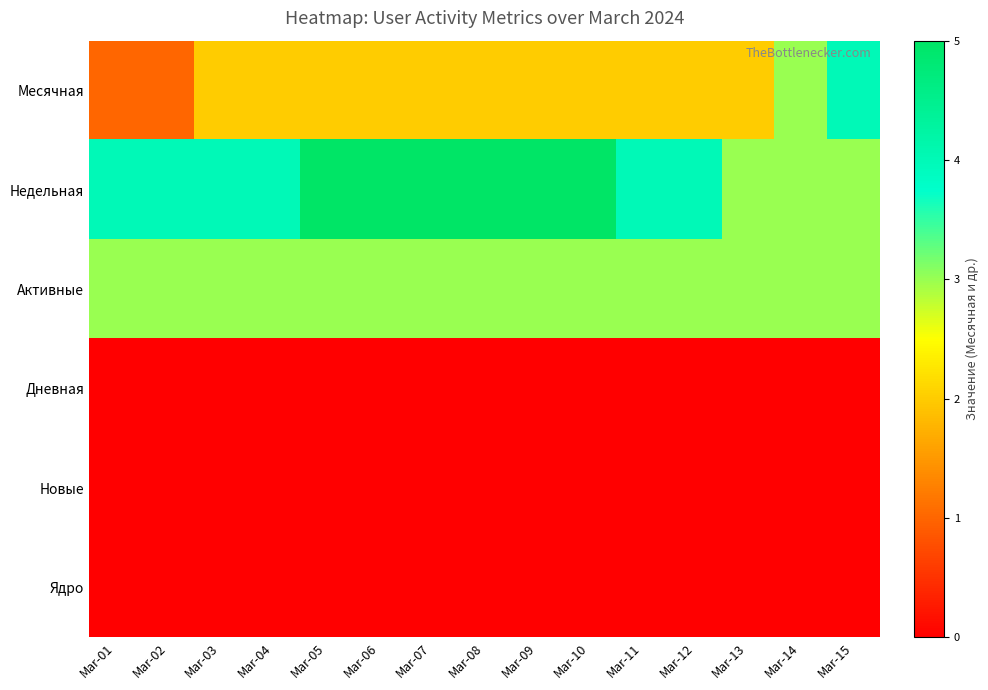

Reading right to left, extract all data points from this chart.

Месячная: Mar-15=4	Mar-14=3	Mar-13=2	Mar-12=2	Mar-11=2	Mar-10=2	Mar-09=2	Mar-08=2	Mar-07=2	Mar-06=2	Mar-05=2	Mar-04=2	Mar-03=2	Mar-02=1	Mar-01=1
Недельная: Mar-15=3	Mar-14=3	Mar-13=3	Mar-12=4	Mar-11=4	Mar-10=5	Mar-09=5	Mar-08=5	Mar-07=5	Mar-06=5	Mar-05=5	Mar-04=4	Mar-03=4	Mar-02=4	Mar-01=4
Активные: Mar-15=3	Mar-14=3	Mar-13=3	Mar-12=3	Mar-11=3	Mar-10=3	Mar-09=3	Mar-08=3	Mar-07=3	Mar-06=3	Mar-05=3	Mar-04=3	Mar-03=3	Mar-02=3	Mar-01=3
Дневная: Mar-15=0	Mar-14=0	Mar-13=0	Mar-12=0	Mar-11=0	Mar-10=0	Mar-09=0	Mar-08=0	Mar-07=0	Mar-06=0	Mar-05=0	Mar-04=0	Mar-03=0	Mar-02=0	Mar-01=0
Новые: Mar-15=0	Mar-14=0	Mar-13=0	Mar-12=0	Mar-11=0	Mar-10=0	Mar-09=0	Mar-08=0	Mar-07=0	Mar-06=0	Mar-05=0	Mar-04=0	Mar-03=0	Mar-02=0	Mar-01=0
Ядро: Mar-15=0	Mar-14=0	Mar-13=0	Mar-12=0	Mar-11=0	Mar-10=0	Mar-09=0	Mar-08=0	Mar-07=0	Mar-06=0	Mar-05=0	Mar-04=0	Mar-03=0	Mar-02=0	Mar-01=0